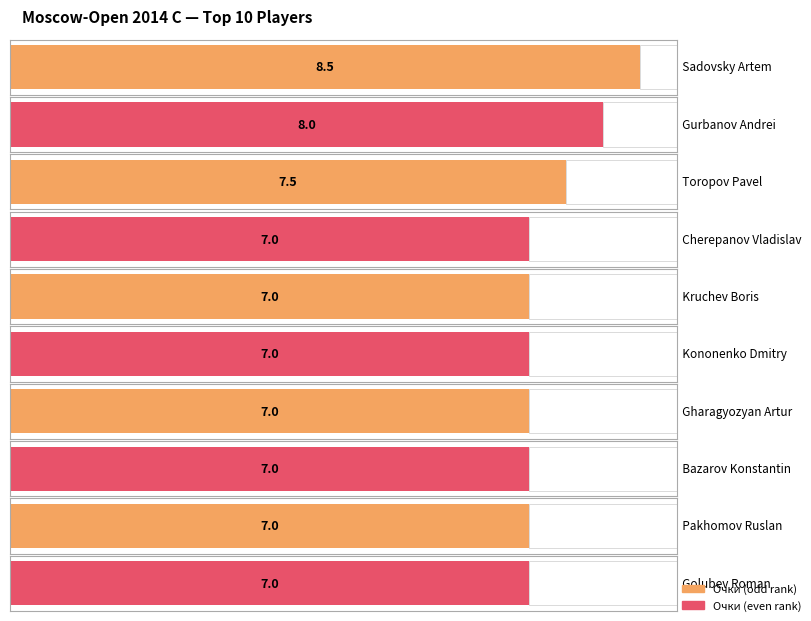

Is it true that Очки equals 7.0 at Kononenko Dmitry?

True